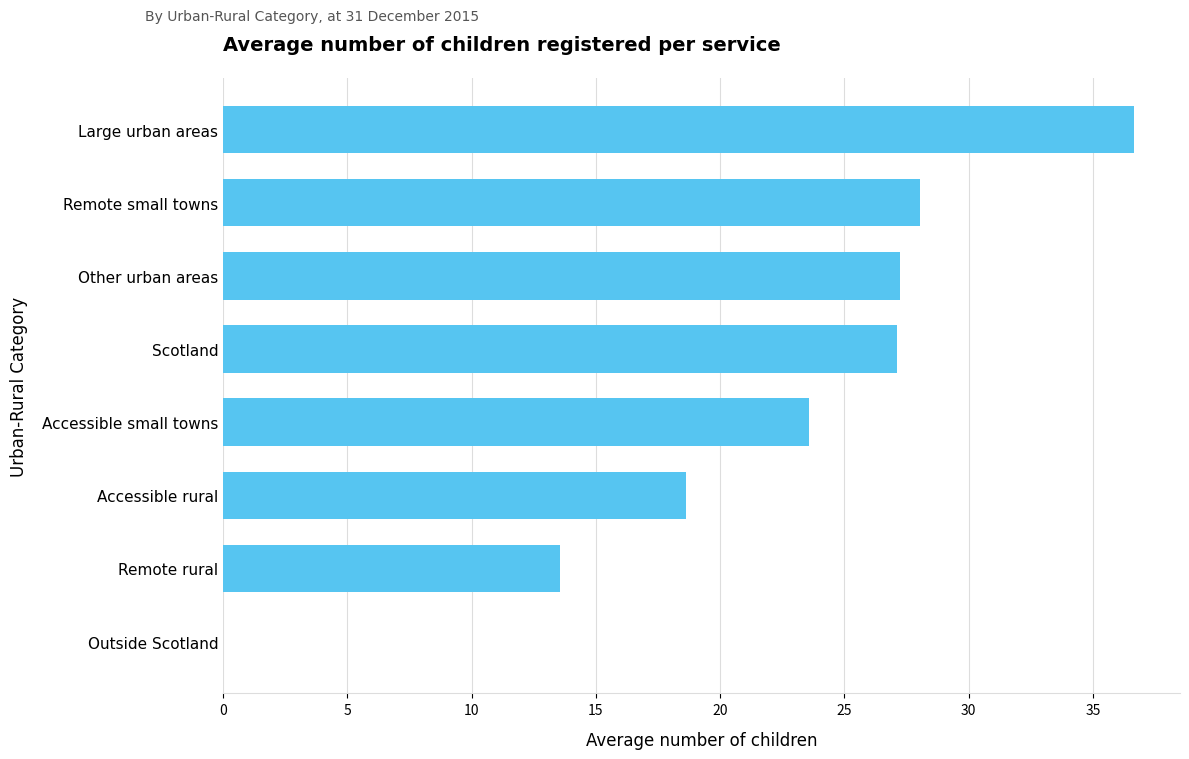

What is the change in value from Other urban areas to Outside Scotland?

-27.3